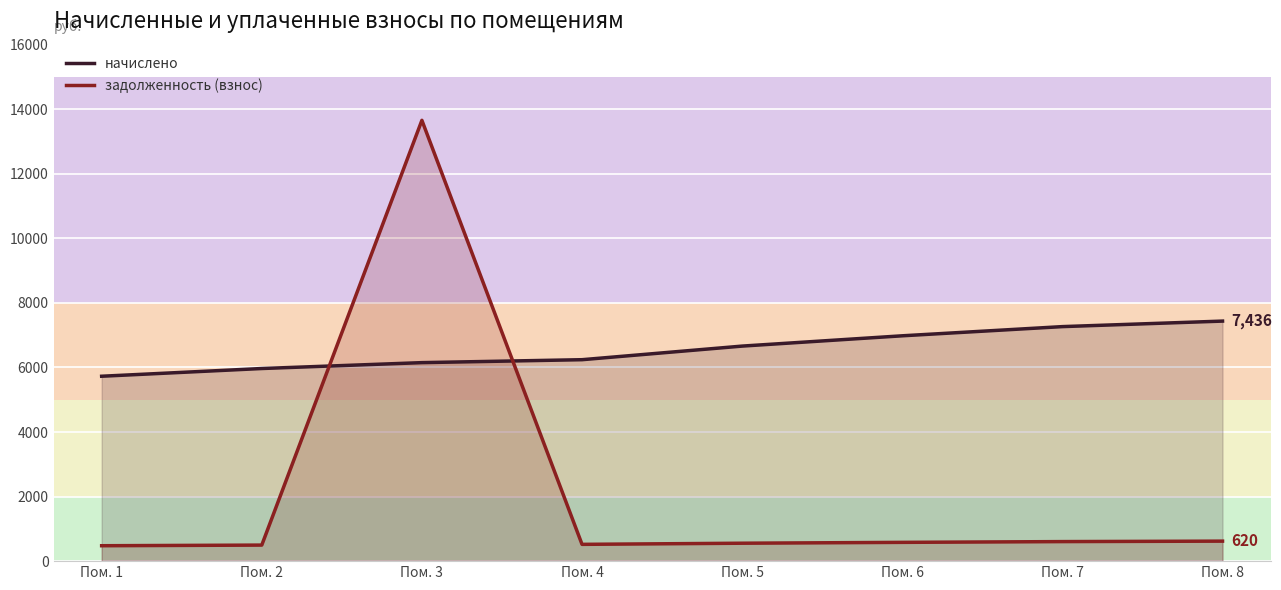

How many lines are shown in the chart?

2